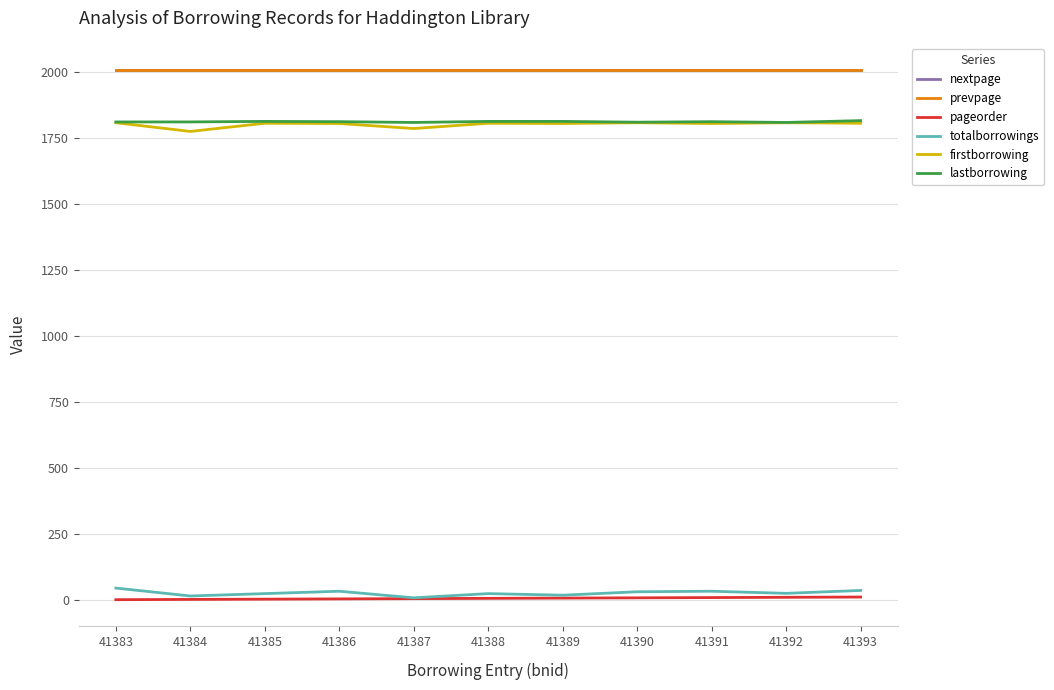

What is the difference between the pageorder values at 41386 and 41393?

7